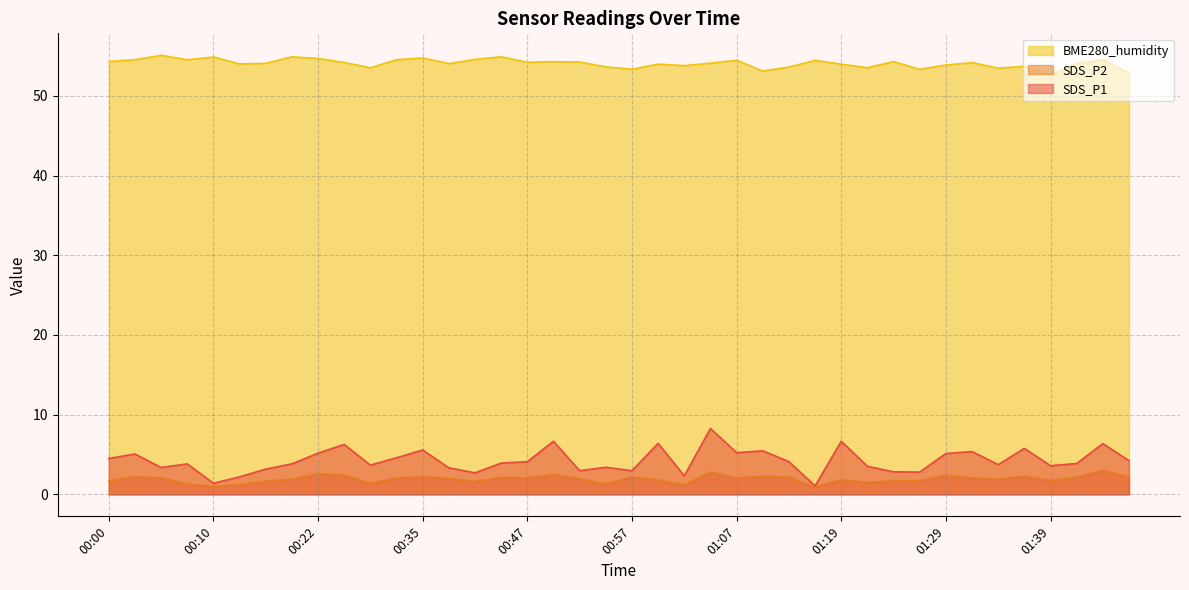

Reading right to left, list all the values displayed in this chart.

SDS_P1: 4.2	6.4	3.9	3.6	5.8	3.7	5.4	5.1	2.8	2.8	3.5	6.7	1.1	4.1	5.5	5.2	8.3	2.3	6.4	3.0	3.4	3.0	6.7	4.1	3.9	2.7	3.3	5.6	4.6	3.7	6.3	5.2	3.8	3.2	2.2	1.4	3.8	3.4	5.1	4.5
SDS_P2: 2.2	3.0	2.2	1.7	2.3	1.9	2.1	2.4	1.7	1.7	1.5	1.8	0.9	2.2	2.3	2.1	2.8	1.2	1.8	2.2	1.3	2.0	2.5	2.1	2.1	1.6	2.0	2.2	2.1	1.4	2.4	2.6	1.9	1.7	1.2	1.0	1.3	2.1	2.2	1.7
BME280_humidity: 52.8	54.5	54.0	52.6	53.7	53.5	54.2	53.9	53.3	54.3	53.5	54.0	54.4	53.6	53.1	54.5	54.1	53.8	54.0	53.3	53.6	54.2	54.3	54.2	54.9	54.6	54.0	54.8	54.5	53.5	54.2	54.7	54.9	54.1	54.0	54.9	54.5	55.1	54.5	54.3